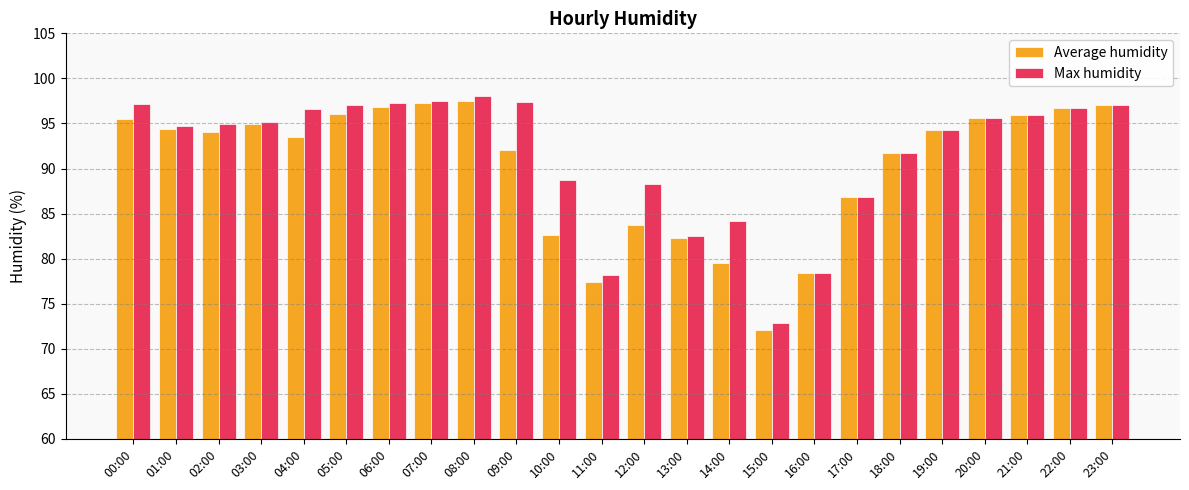

What is the difference between the maximum and minimum values in the Average humidity series?

25.4